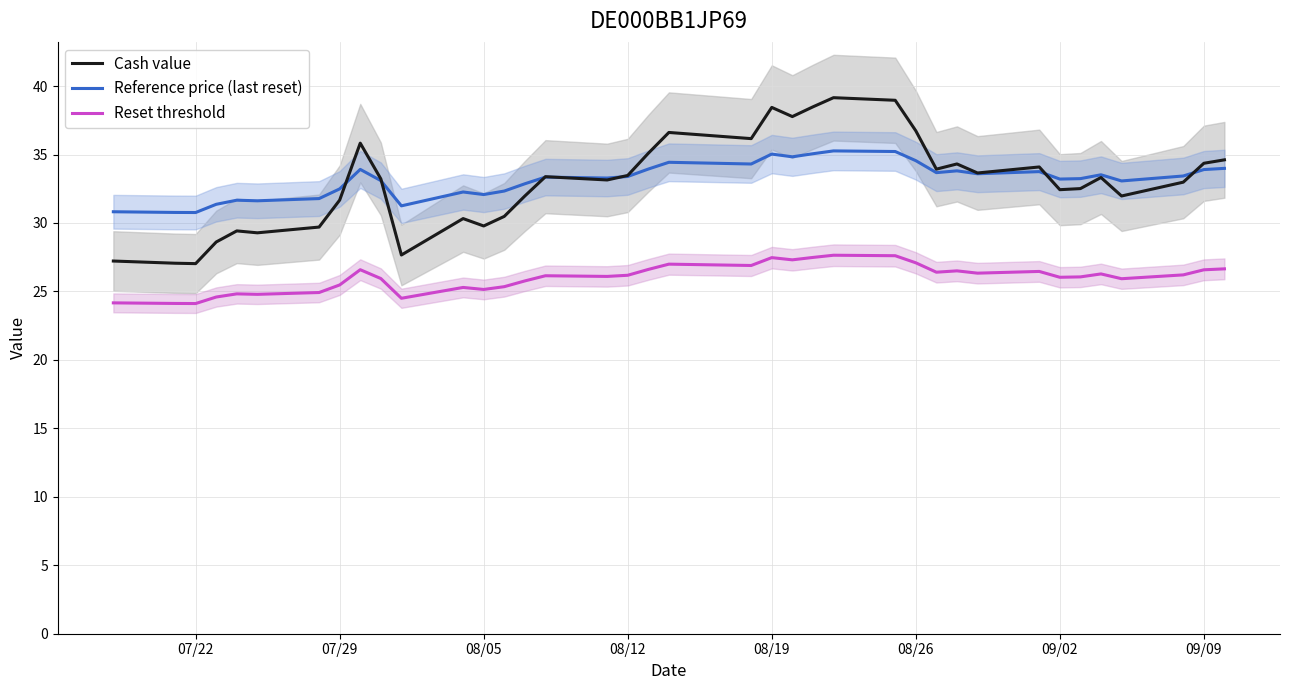

True or false: Cash value and Reset threshold cross at least once.

False